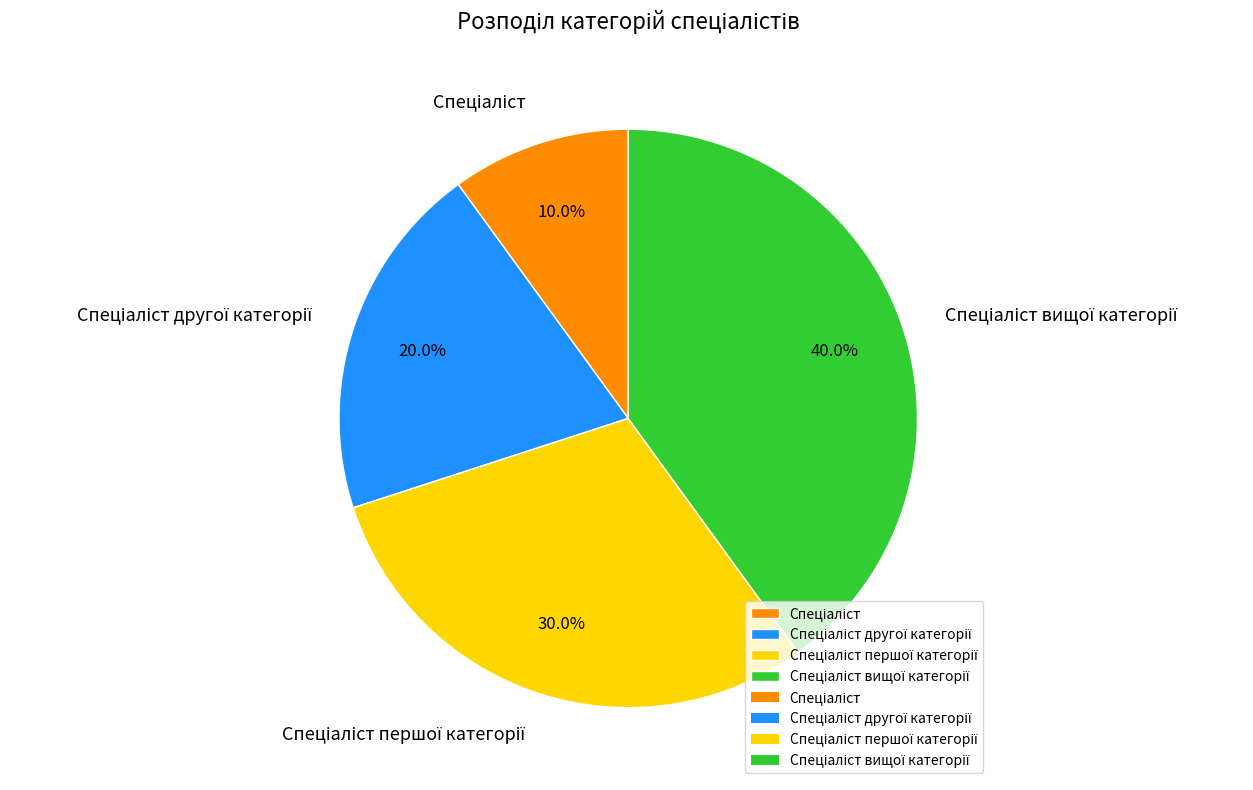

Is there a majority slice in this chart?

No